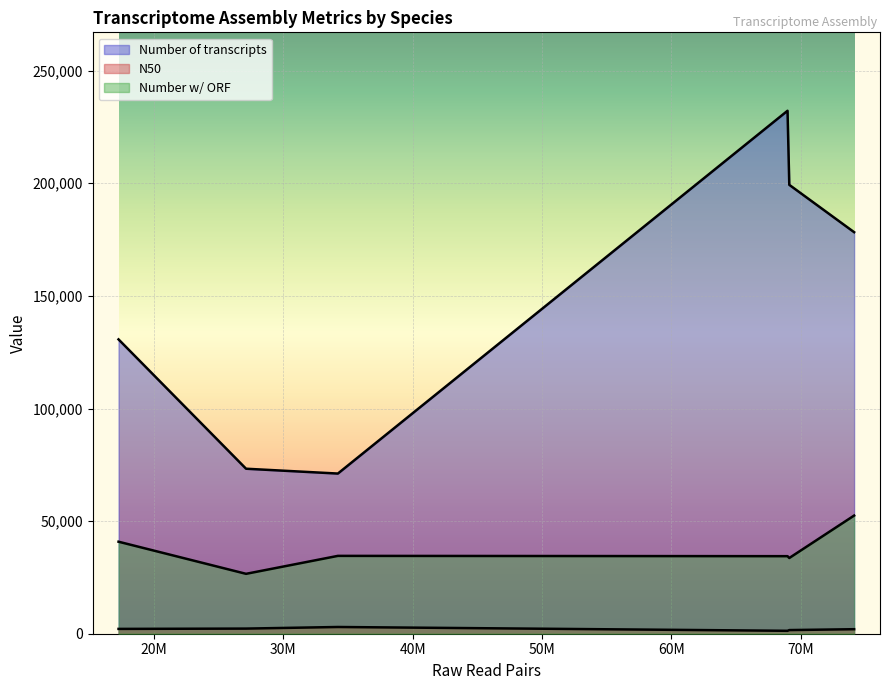

What are all the series names shown in the legend?

Number of transcripts, N50, Number w/ ORF